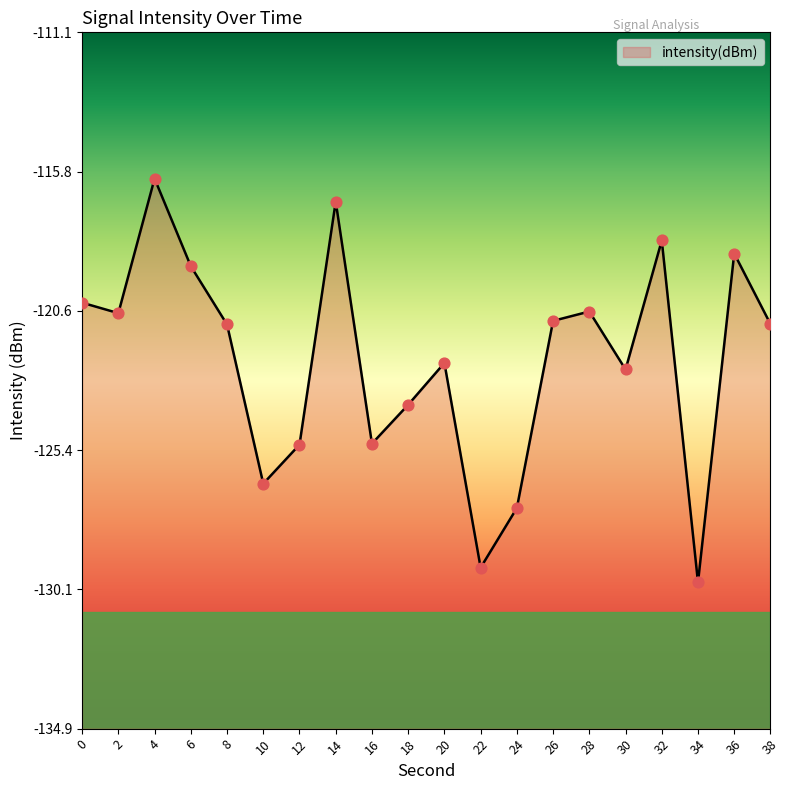

What is the change in value from 6 to 24?

-8.3